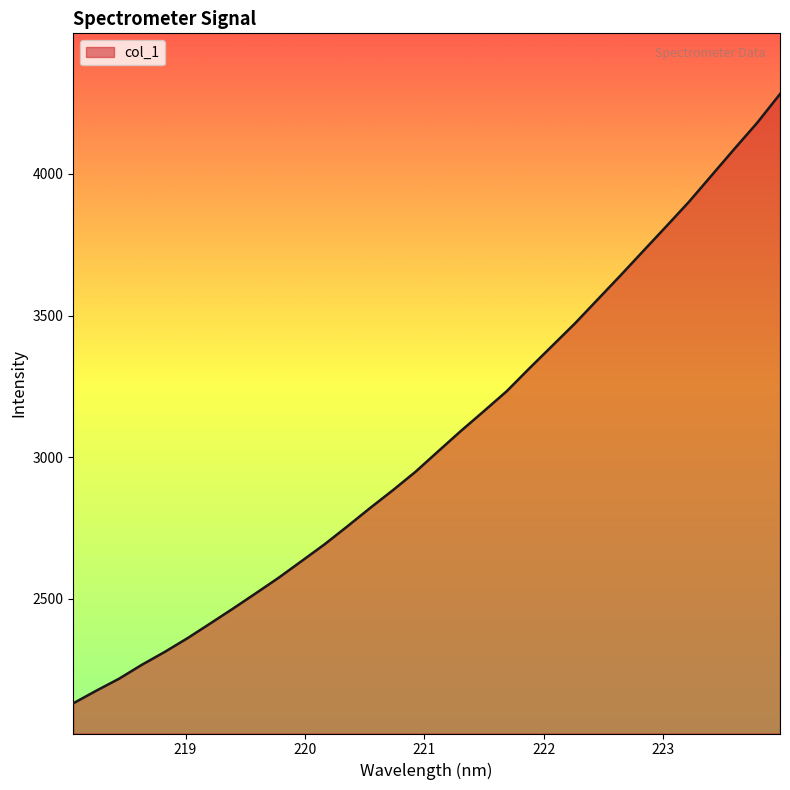

What is the smallest value displayed?

2132.0